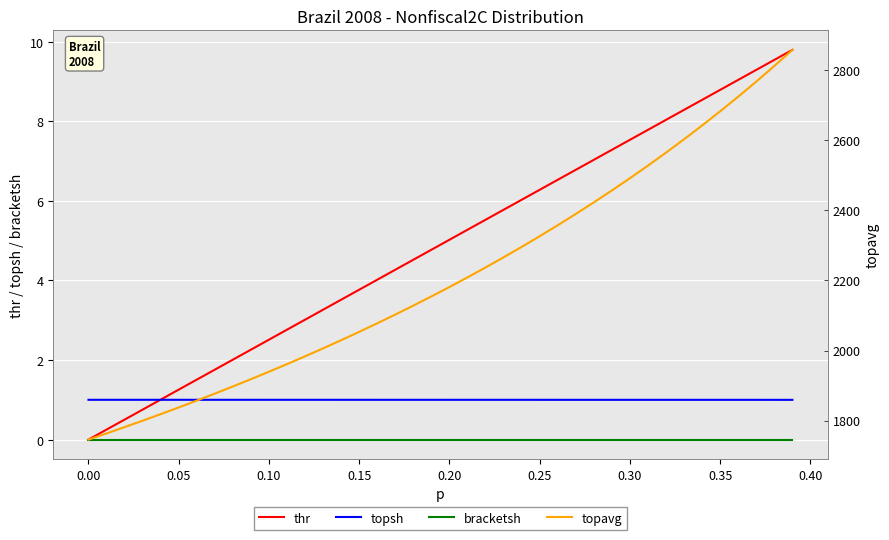

What is the average value of the thr series?

4.9